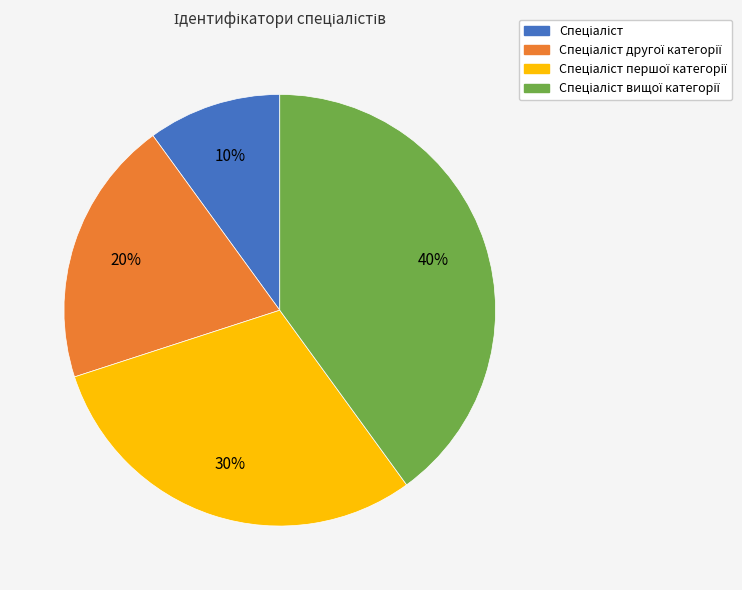

To the nearest percent, what is the difference between the largest and smallest slice percentages?

30%